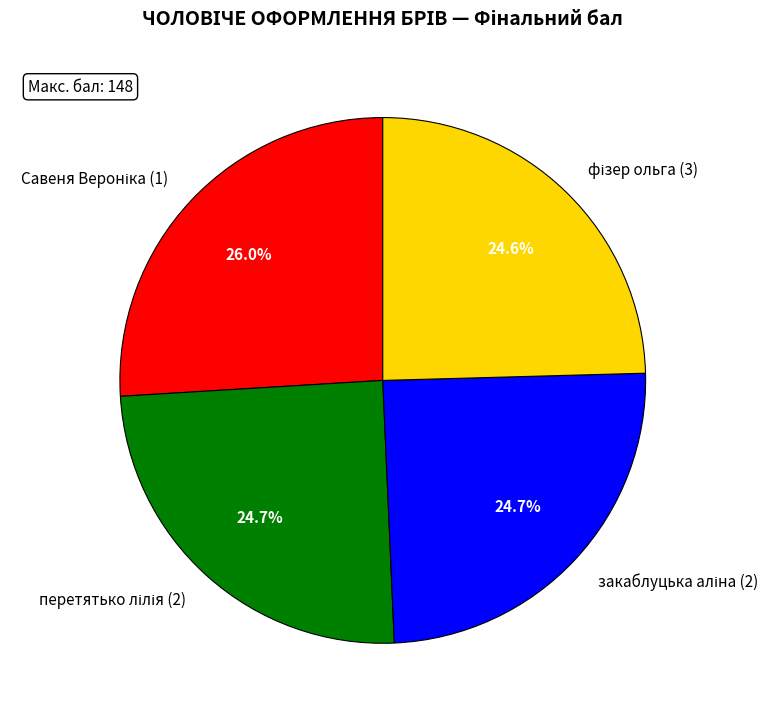

Count the number of slices in the pie.

4